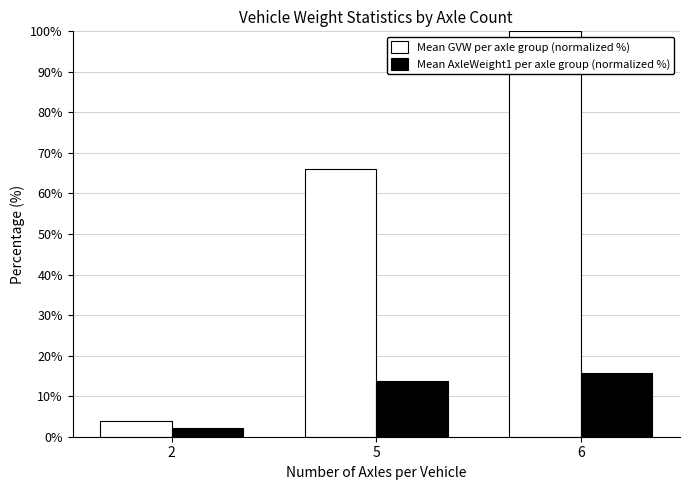

Is it true that Mean GVW per axle group (normalized %) equals 66.2 at 5?

True